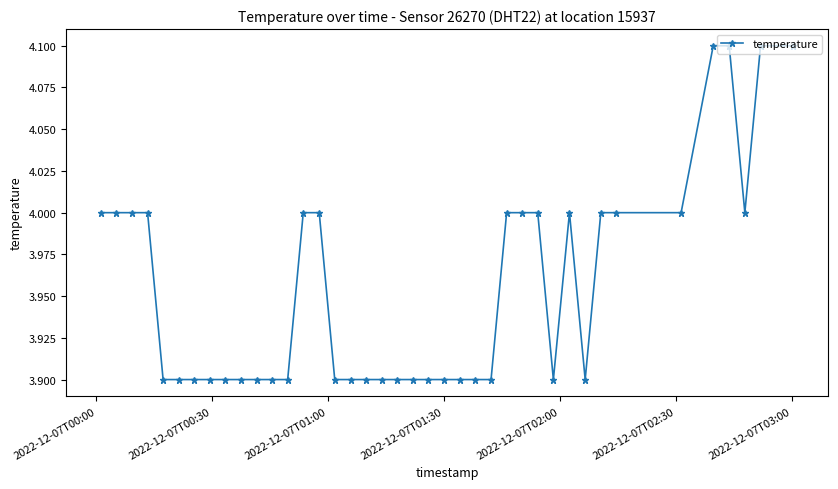

What is the average value?

4.0